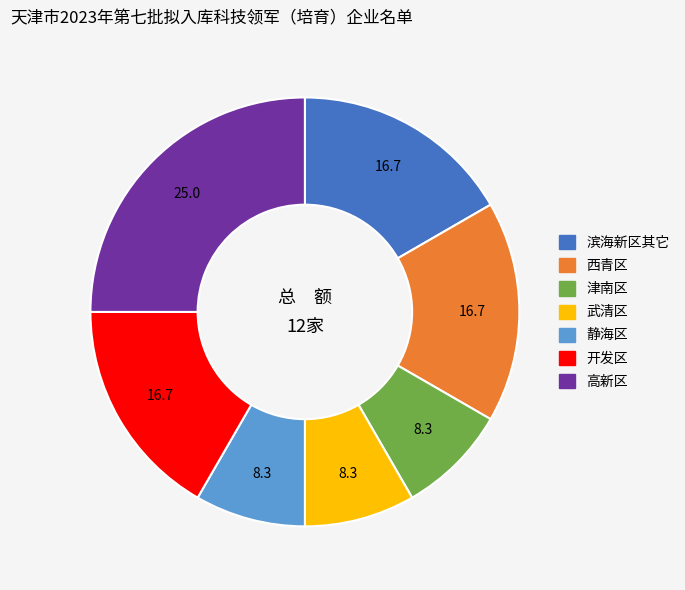

The 高新区 slice represents 25% of the pie. True or false?

True